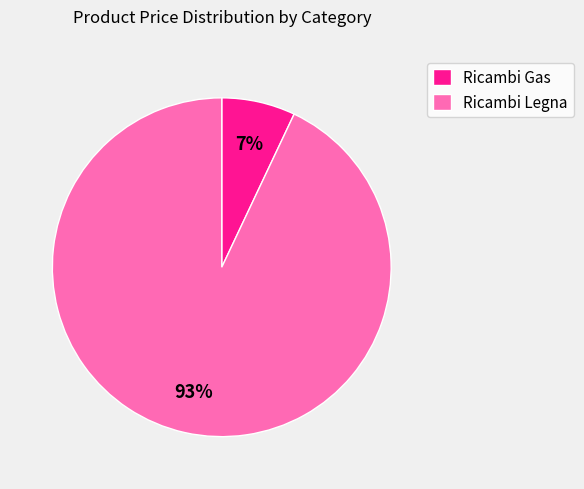

To the nearest percent, what is the combined percentage of Ricambi Gas and Ricambi Legna?

100%